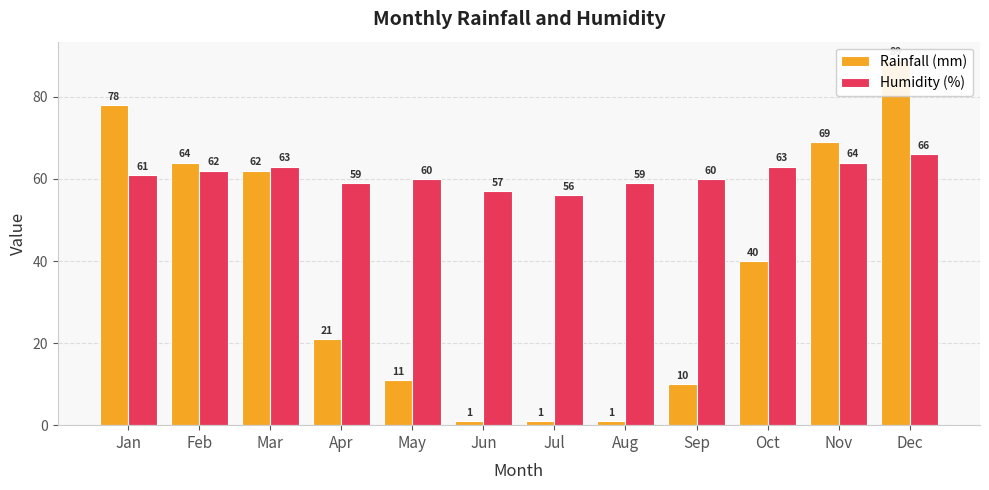

True or false: Humidity (%) has a value of 63 at Oct.

True